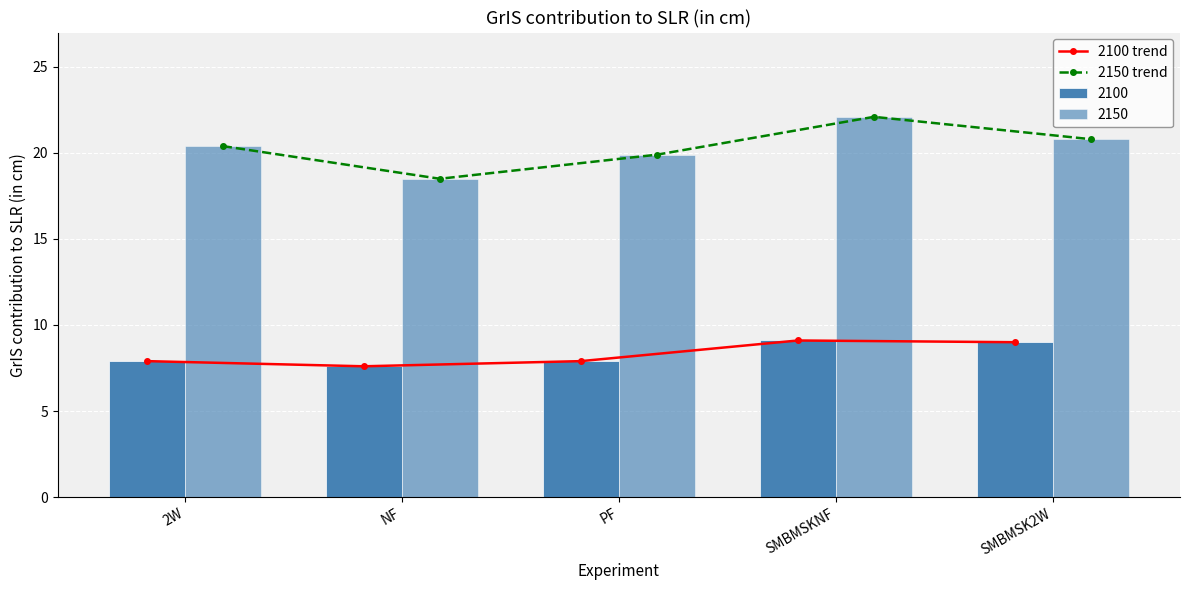

Which series changed the most between NF and SMBMSK2W?

2150 trend